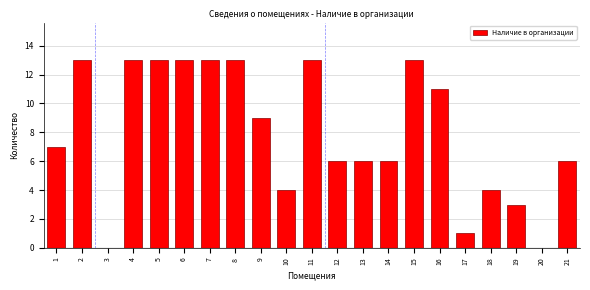

Reading left to right, transcribe all the data shown in this chart.

1=7	2=13	3=0	4=13	5=13	6=13	7=13	8=13	9=9	10=4	11=13	12=6	13=6	14=6	15=13	16=11	17=1	18=4	19=3	20=0	21=6